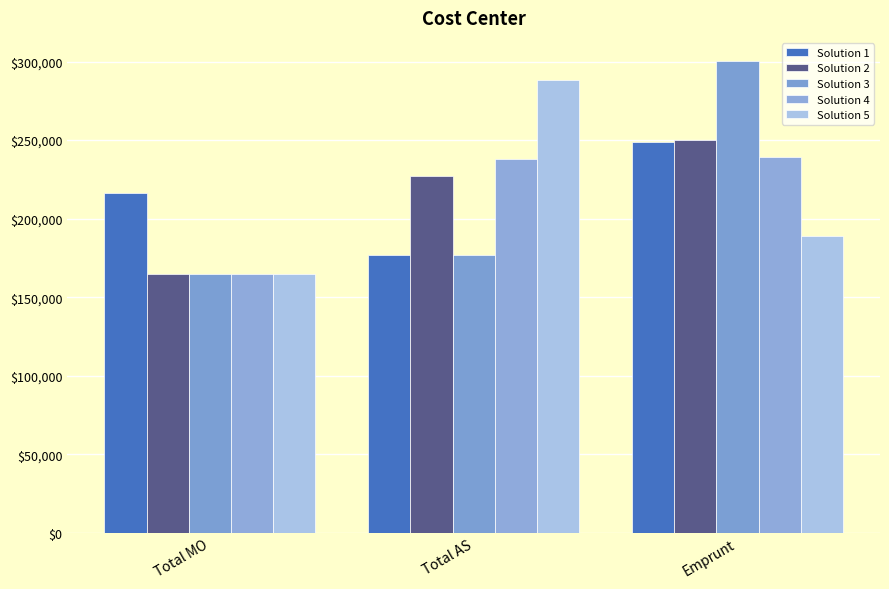

What is the greatest value displayed?

300089.8